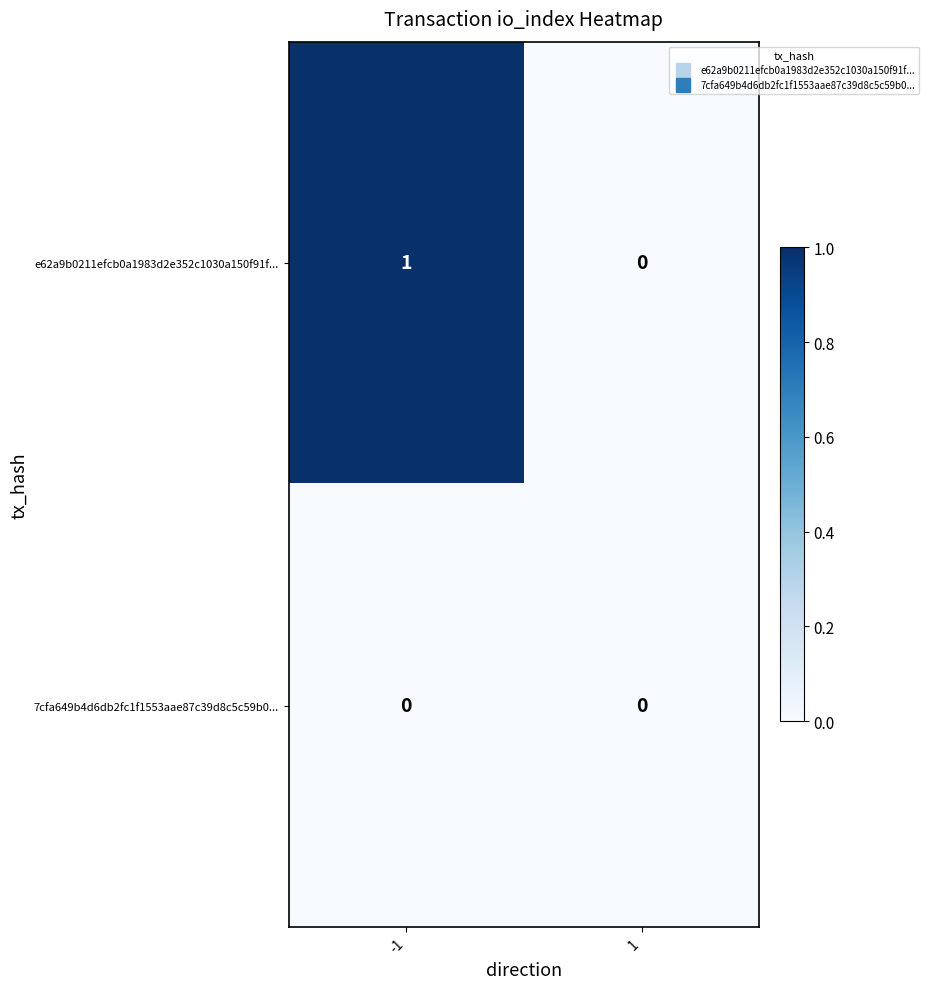

Rank the series by their average value, from lowest to highest.

7cfa649b4d6db2fc1f1553aae87c39d8c5c59b0..., e62a9b0211efcb0a1983d2e352c1030a150f91f...